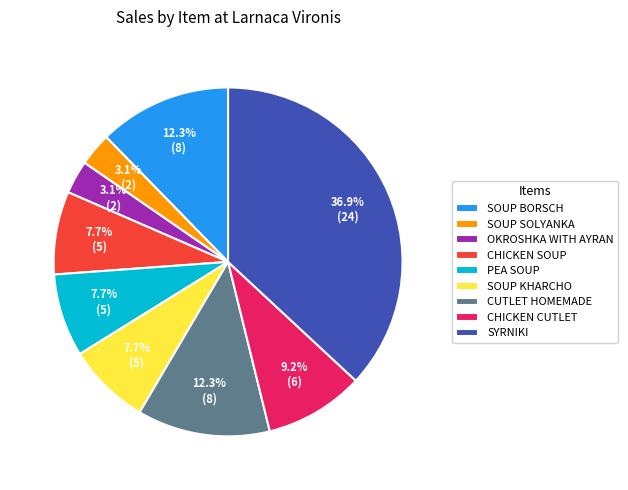

To the nearest percent, what is the combined percentage of PEA SOUP and CUTLET HOMEMADE?

20%